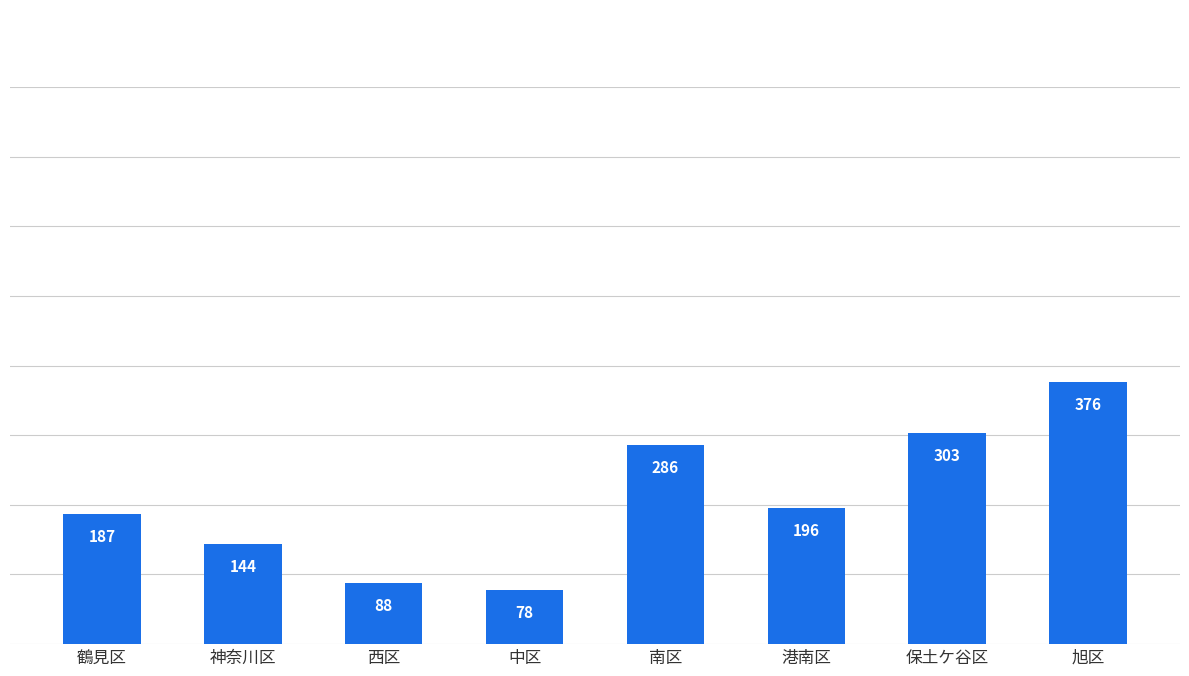

What is the change in value from 中区 to 南区?

+208